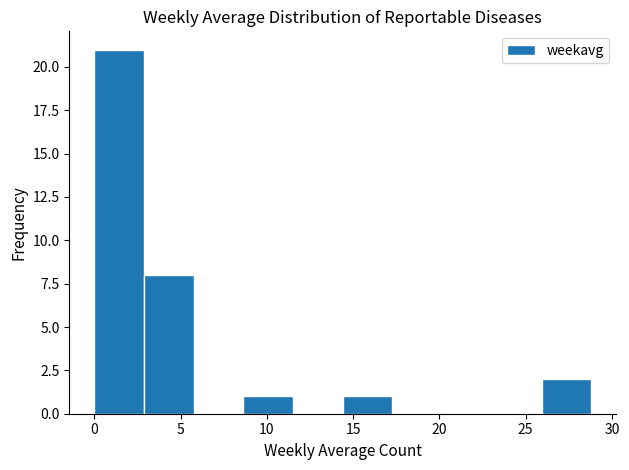

Reading left to right, list every bar in this chart as the range it spans on the x-axis followed by its height. Neither the bar edges nor the heights are printed on the chart, so give them approximately, as read against the axes.

0.0 to 3.0: 21
3.0 to 6.0: 8
6.0 to 8.5: 0
8.5 to 11.5: 1
11.5 to 14.5: 0
14.5 to 17.5: 1
17.5 to 20.0: 0
20.0 to 23.0: 0
23.0 to 26.0: 0
26.0 to 29.0: 2